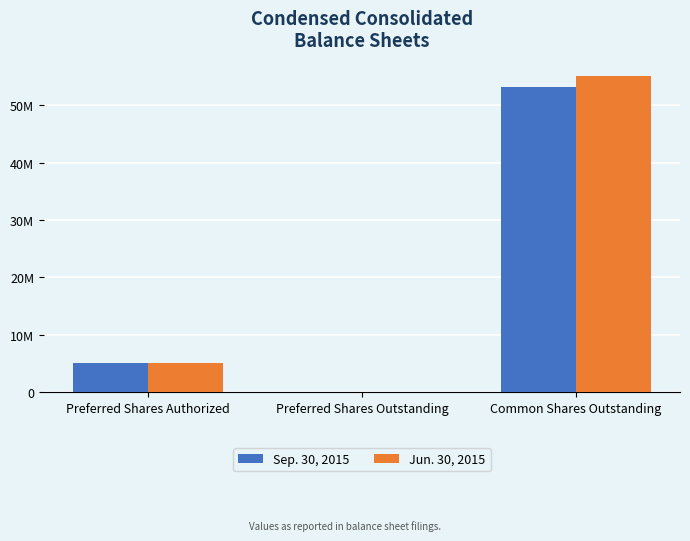

What position from the left is Preferred Shares Authorized?

1